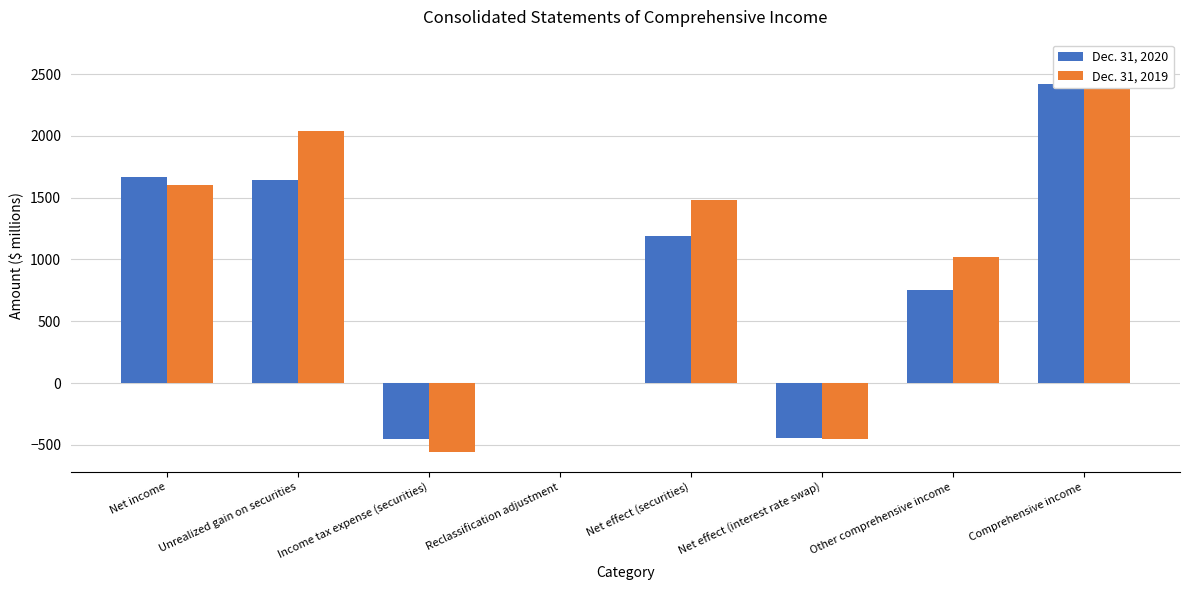

Reading right to left, what are all the values shown in this chart?

Dec. 31, 2020: 2417	749	-442	1191	-3	-452	1646	1668
Dec. 31, 2019: 2620	1021	-457	1478	-2	-560	2040	1599